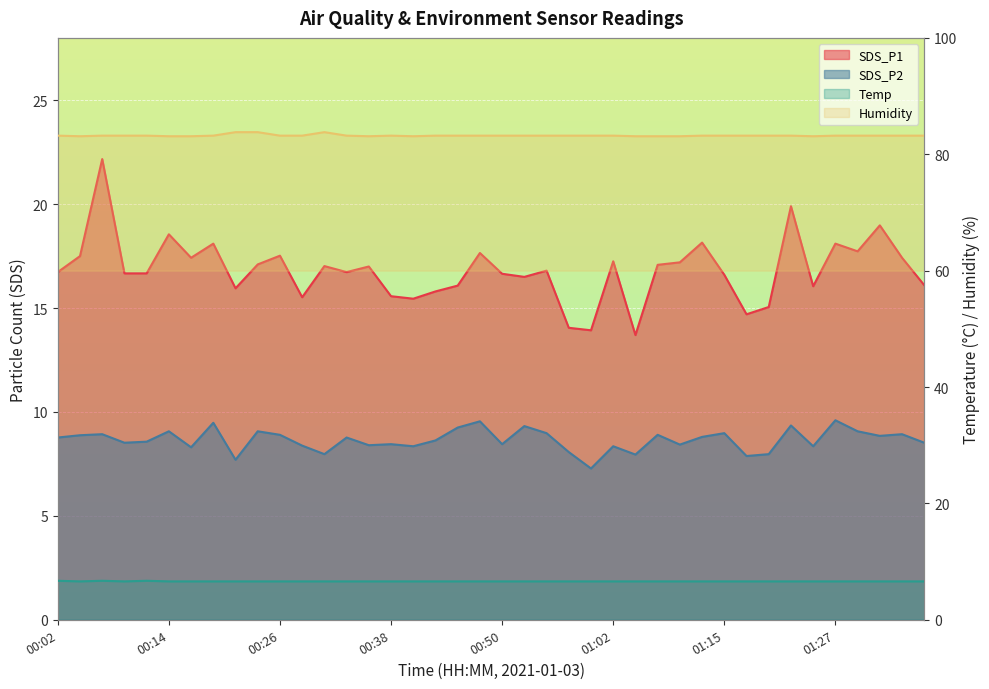

At 01:32, list the series in order from smallest to largest.

Temp, SDS_P2, SDS_P1, Humidity